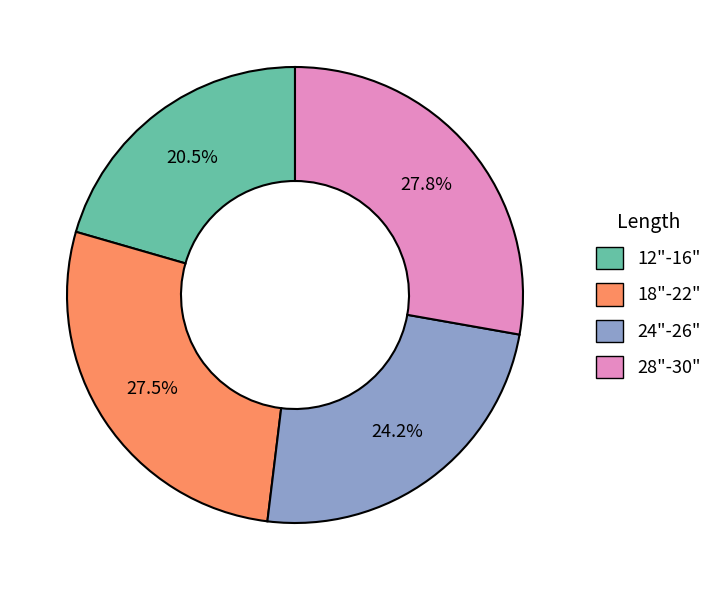

Is there a majority slice in this chart?

No